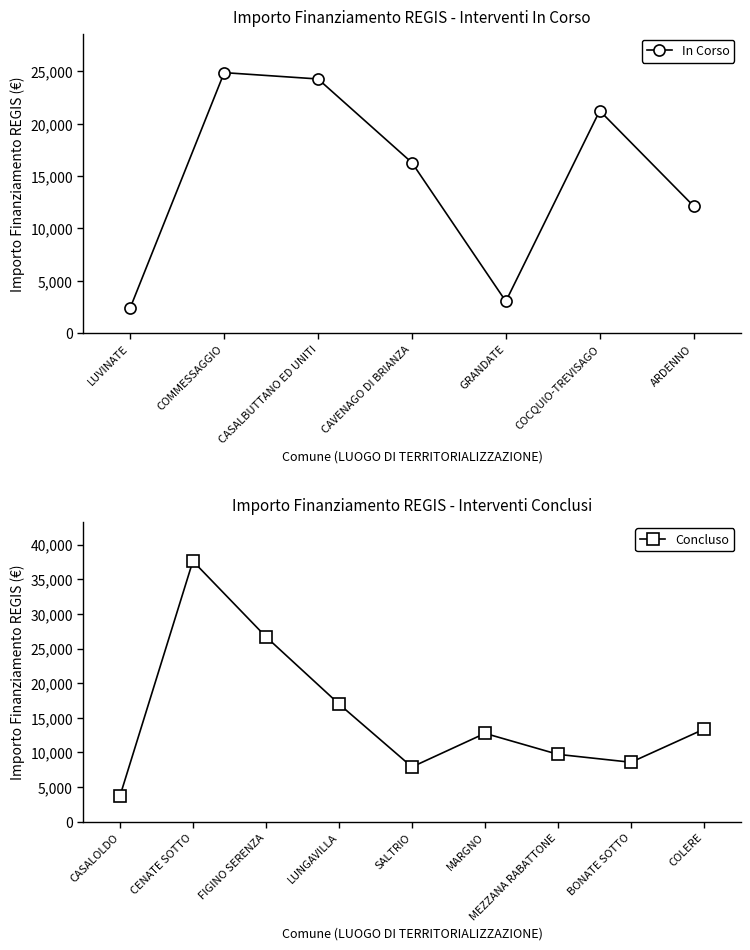

How many points are lower than both their immediate neighbors (excluding endpoints)?

1